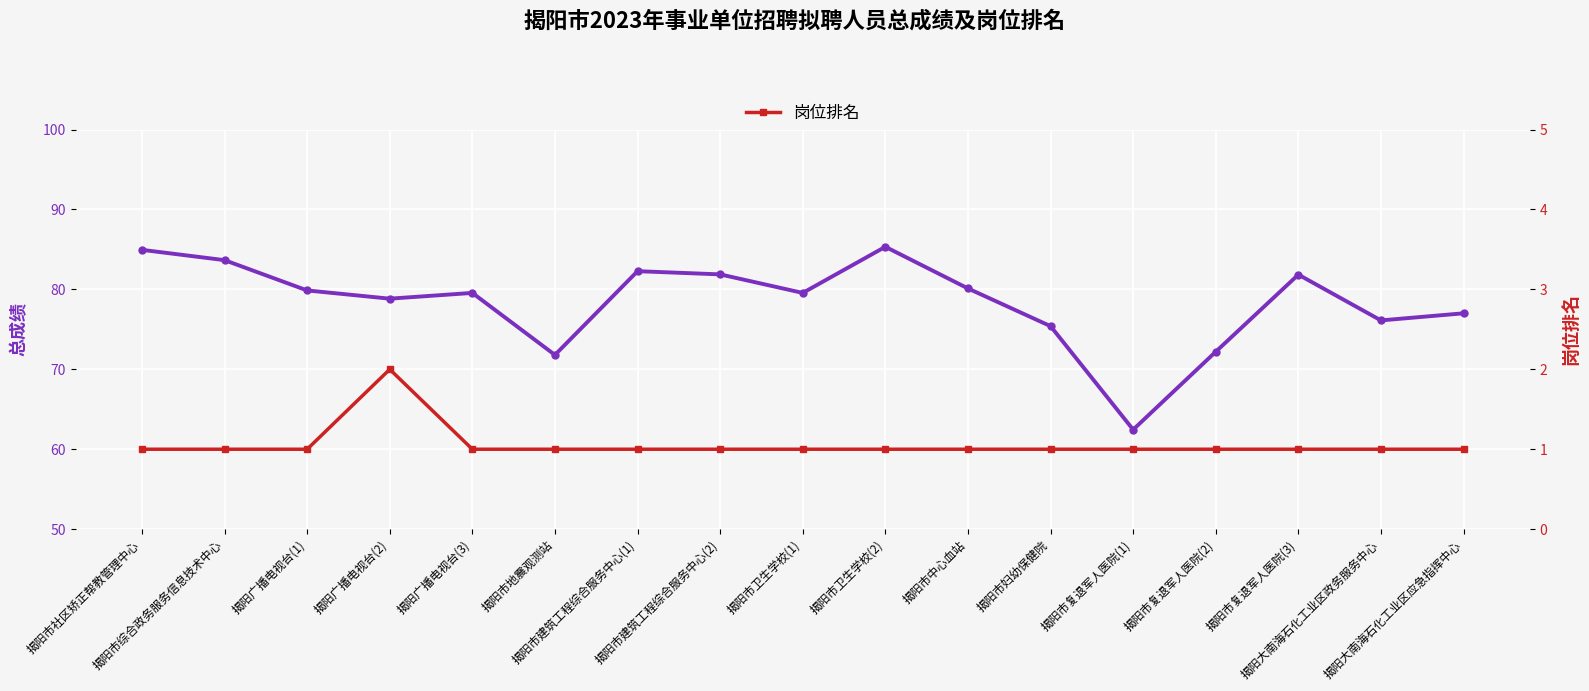

What position from the right is 揭阳市妇幼保健院?

6